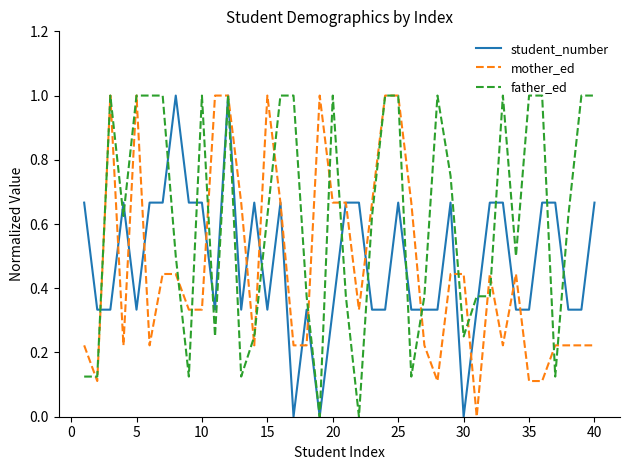

What is the highest value of the mother_ed series?

1.0